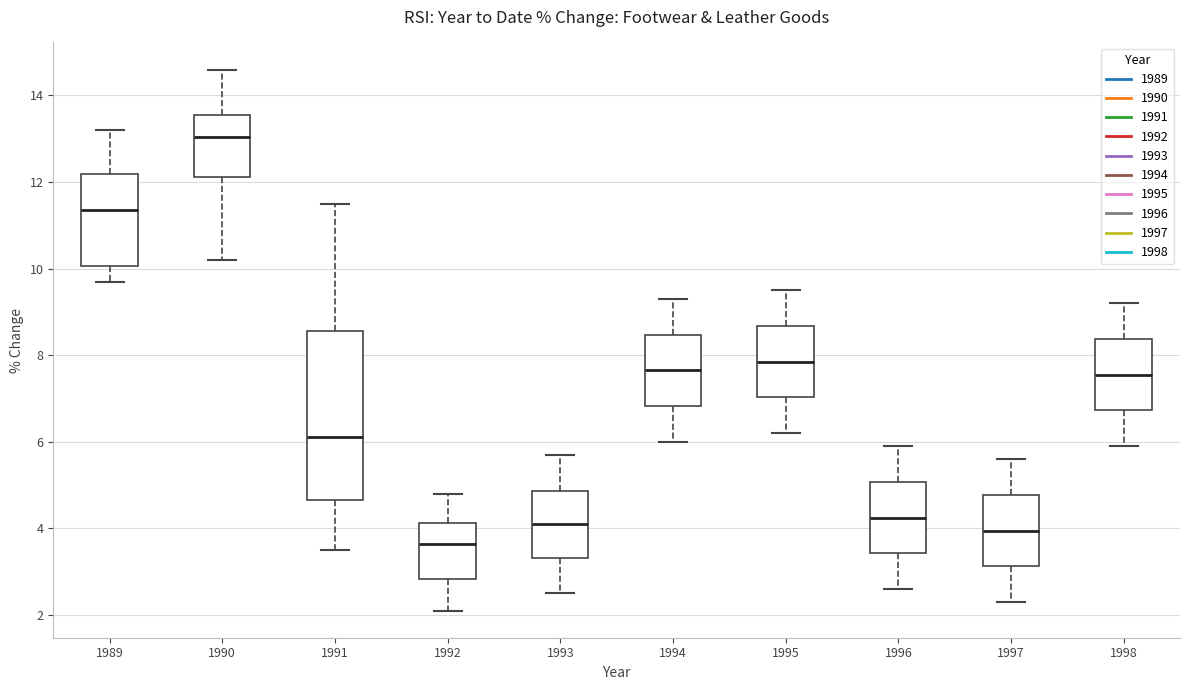

Comparing the boxes themselves (not the whiskers), which one is the tallest?

1991